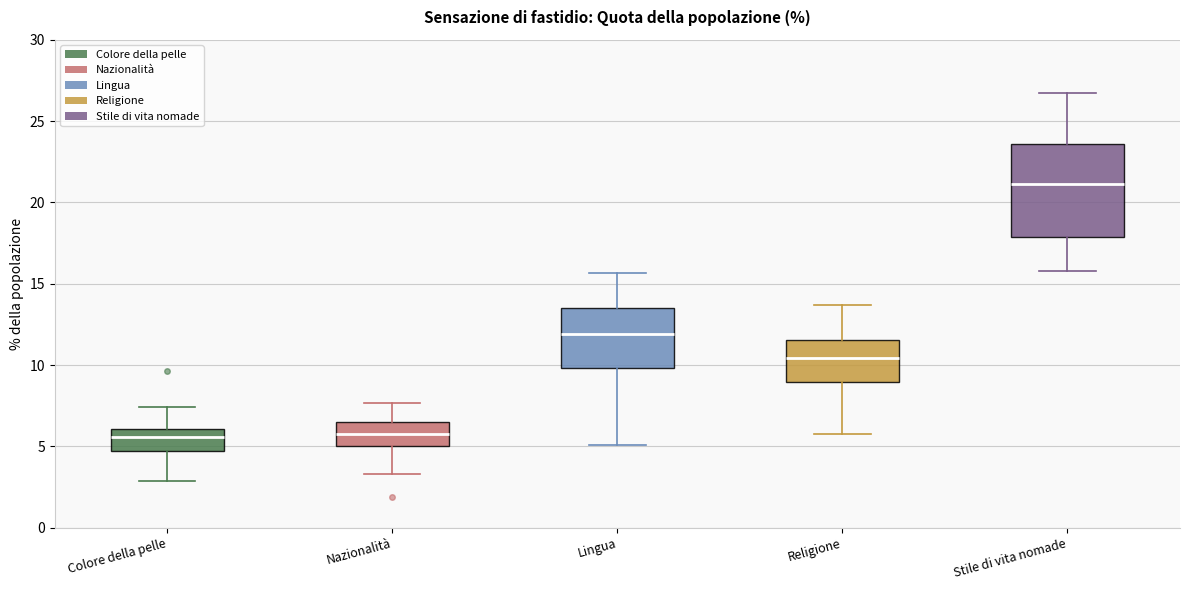

Reading left to right, read every box against the y-axis: the position of its median line, the range the box covers, and the ends of its whiskers. The values are not printed on the chart, so give them approximately, as read against the axis.

Colore della pelle: median 5.5, box 4.5 to 6.0, whiskers 3.0 to 7.5
Nazionalità: median 6.0, box 5.0 to 6.5, whiskers 3.5 to 7.5
Lingua: median 12.0, box 10.0 to 13.5, whiskers 5.0 to 15.5
Religione: median 10.5, box 9.0 to 11.5, whiskers 5.5 to 13.5
Stile di vita nomade: median 21.0, box 18.0 to 23.5, whiskers 16.0 to 26.5